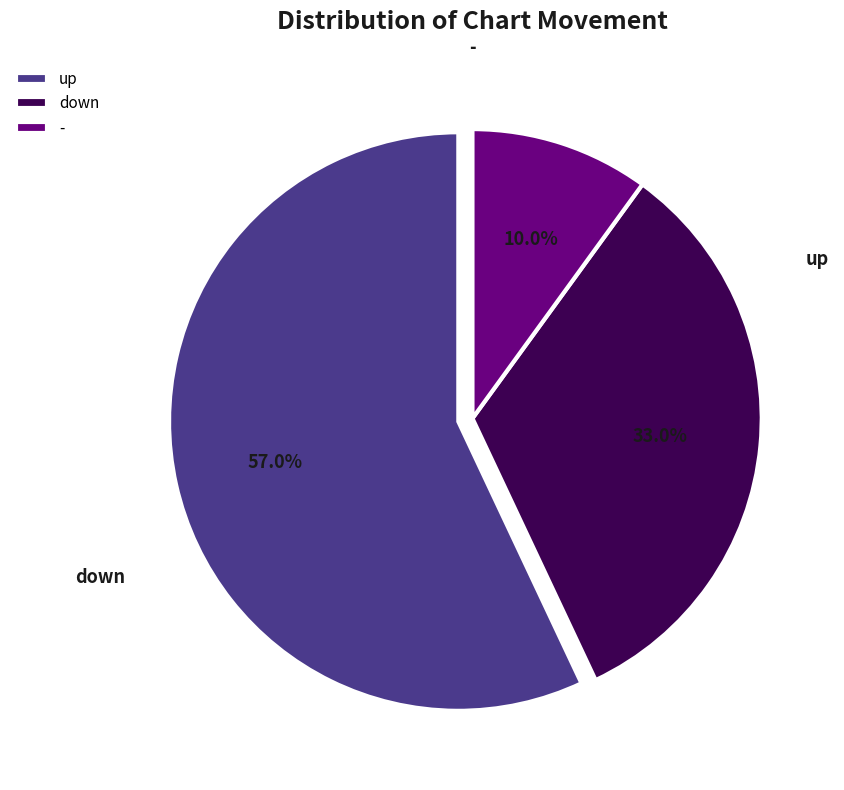

What is the majority slice?

up